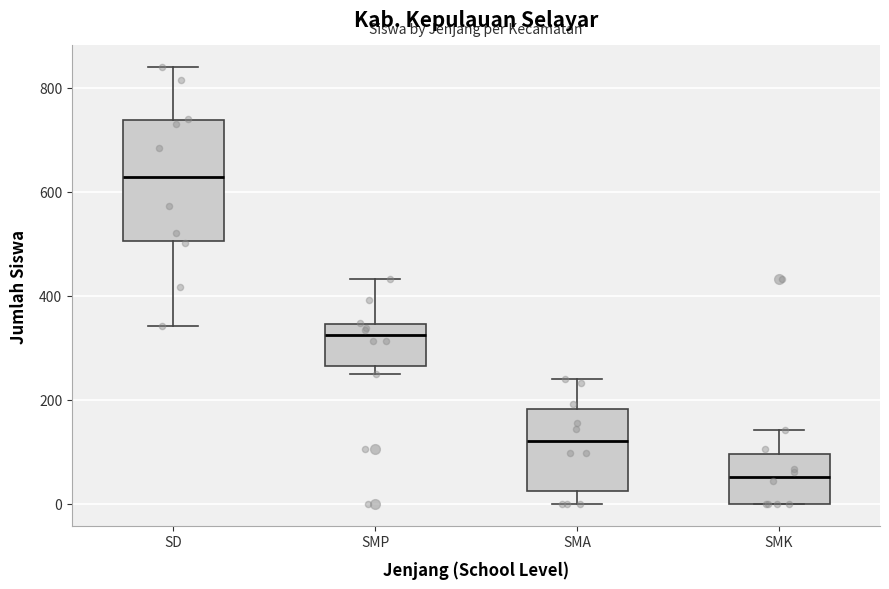

Where does the median line of the box for SMP sit on the y-axis? The values are not printed on the chart, so give them approximately, as read against the axis.

320